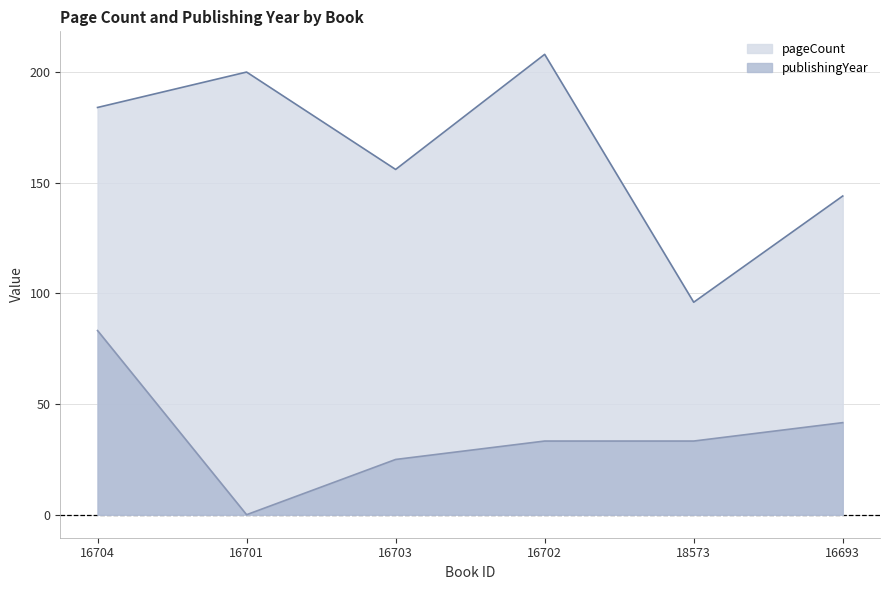

At which category does publishingYear reach its first local valley?

16701